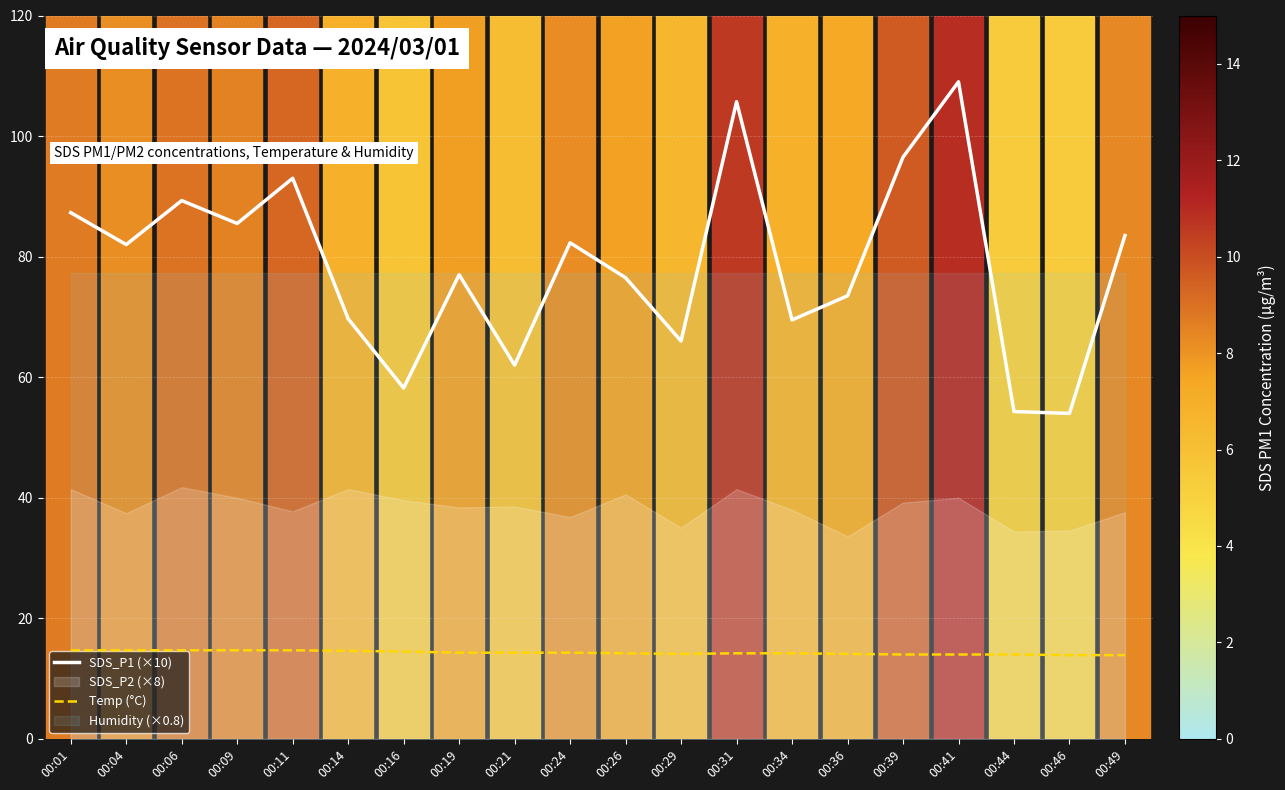

What is the minimum value for Temp (°C)?

13.9